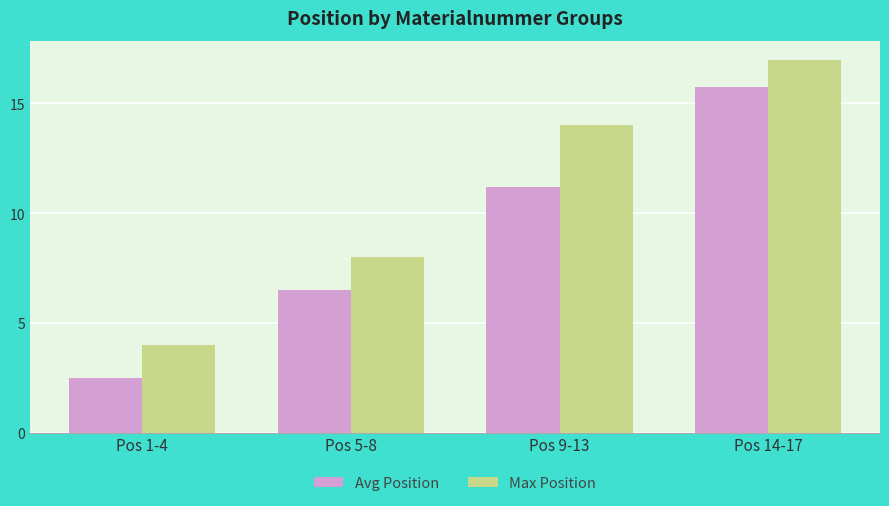

What is the average value of the Avg Position series?

9.0